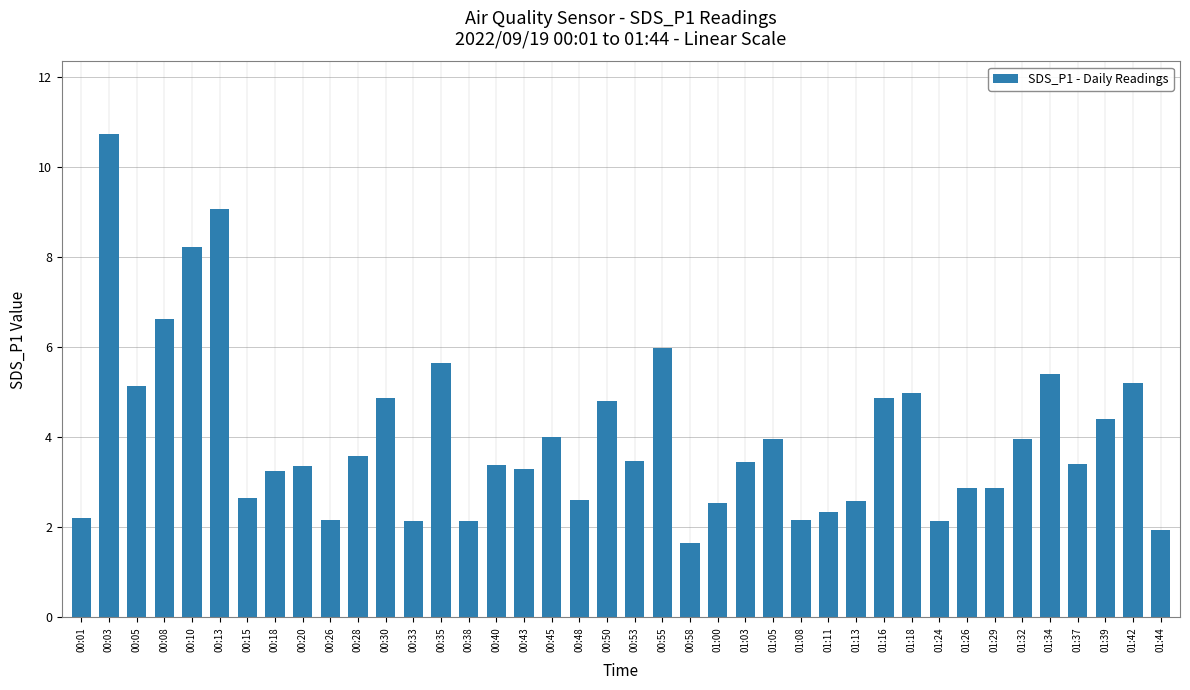

Which label corresponds to the largest value in the chart?

00:03